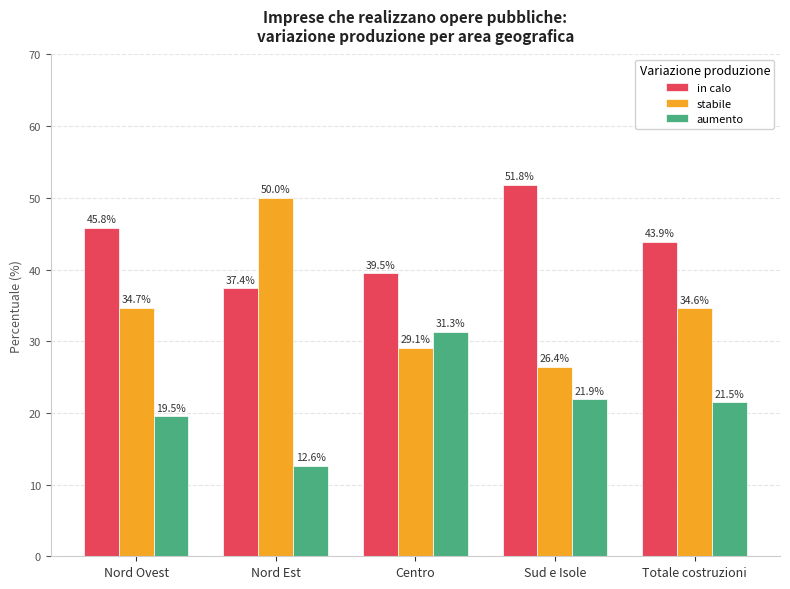

What are all the series names shown in the legend?

in calo, stabile, aumento